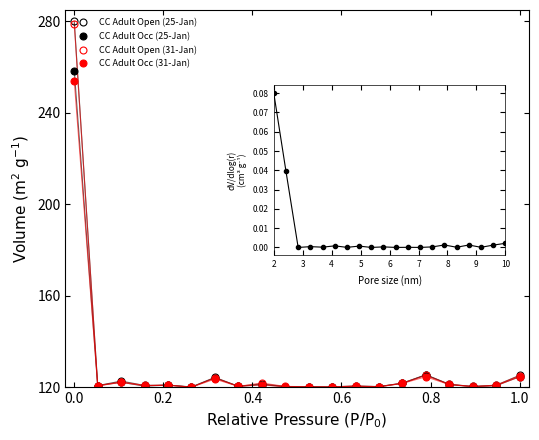

At how many categories does at least one series exceed 248?

1